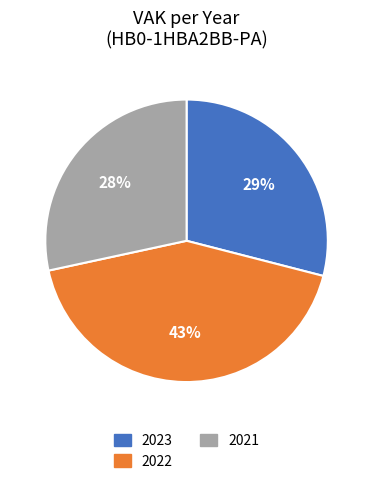

Do 2022 and 2023 together represent more than half of the pie?

Yes